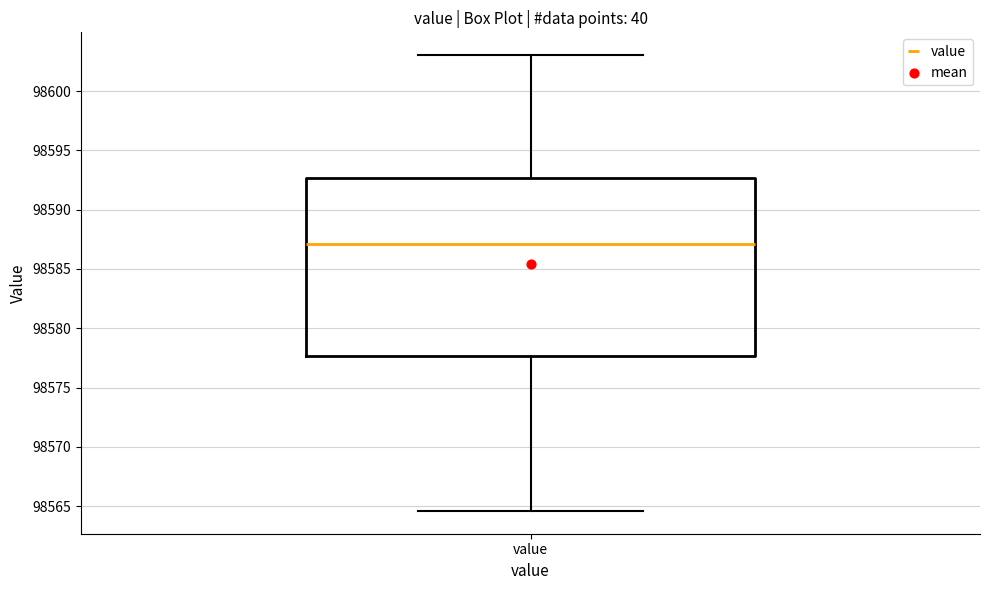

Where does the lower whisker of the box for value end on the y-axis? The values are not printed on the chart, so give them approximately, as read against the axis.

98564.5